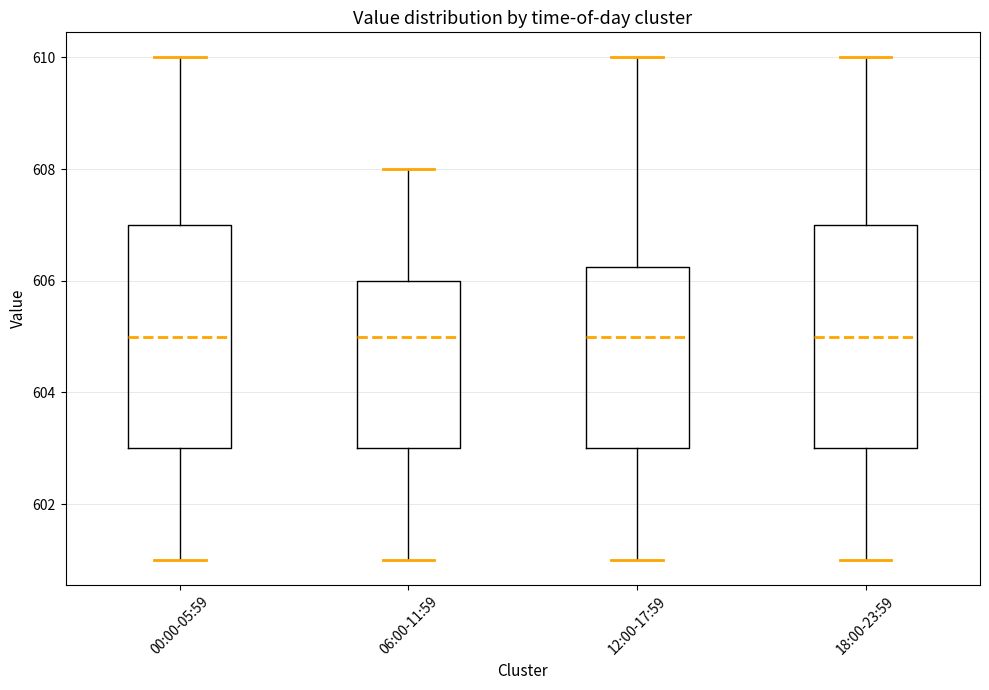

Reading left to right, read every box against the y-axis: the position of its median line, the range the box covers, and the ends of its whiskers. The values are not printed on the chart, so give them approximately, as read against the axis.

00:00-05:59: median 605.0, box 603.0 to 607.0, whiskers 601.0 to 610.0
06:00-11:59: median 605.0, box 603.0 to 606.0, whiskers 601.0 to 608.0
12:00-17:59: median 605.0, box 603.0 to 606.2, whiskers 601.0 to 610.0
18:00-23:59: median 605.0, box 603.0 to 607.0, whiskers 601.0 to 610.0